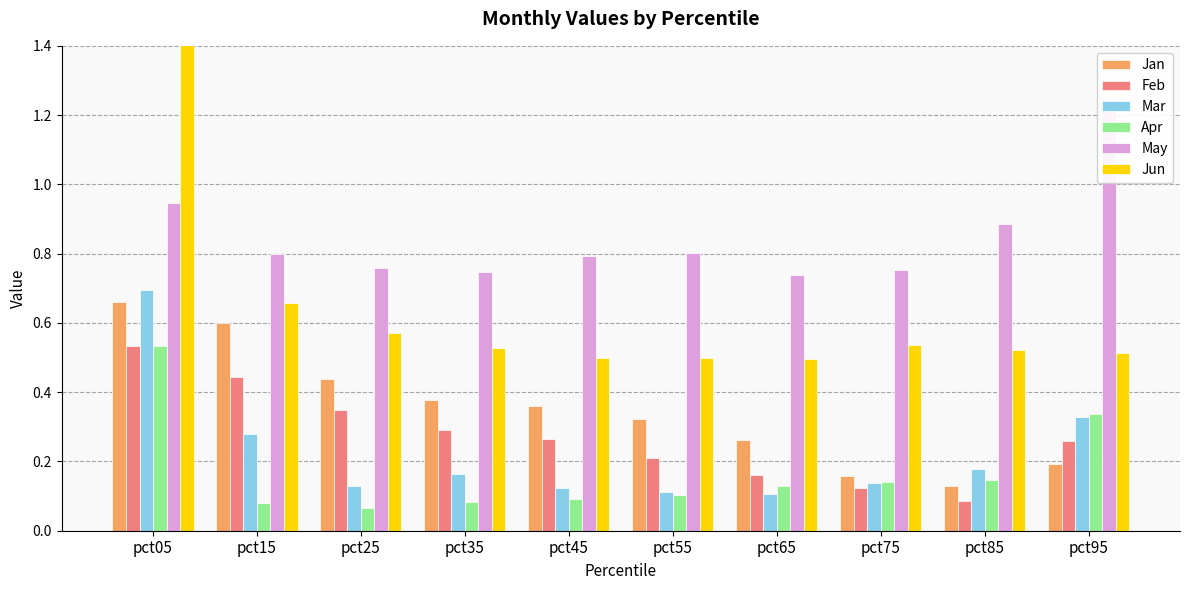

How many distinct data groups are displayed?

6